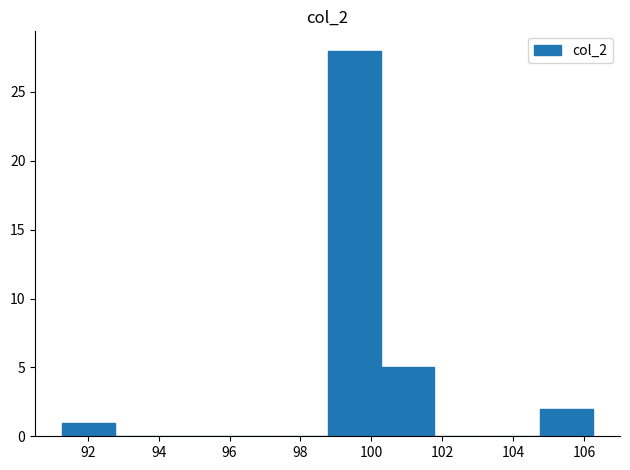

Reading left to right, list every bar in this chart as the range it spans on the x-axis followed by its height. Neither the bar edges nor the heights are printed on the chart, so give them approximately, as read against the axes.

91.2 to 92.8: 1
92.8 to 94.2: 0
94.2 to 95.8: 0
95.8 to 97.2: 0
97.2 to 98.8: 0
98.8 to 100.2: 28
100.2 to 101.8: 5
101.8 to 103.2: 0
103.2 to 104.8: 0
104.8 to 106.2: 2